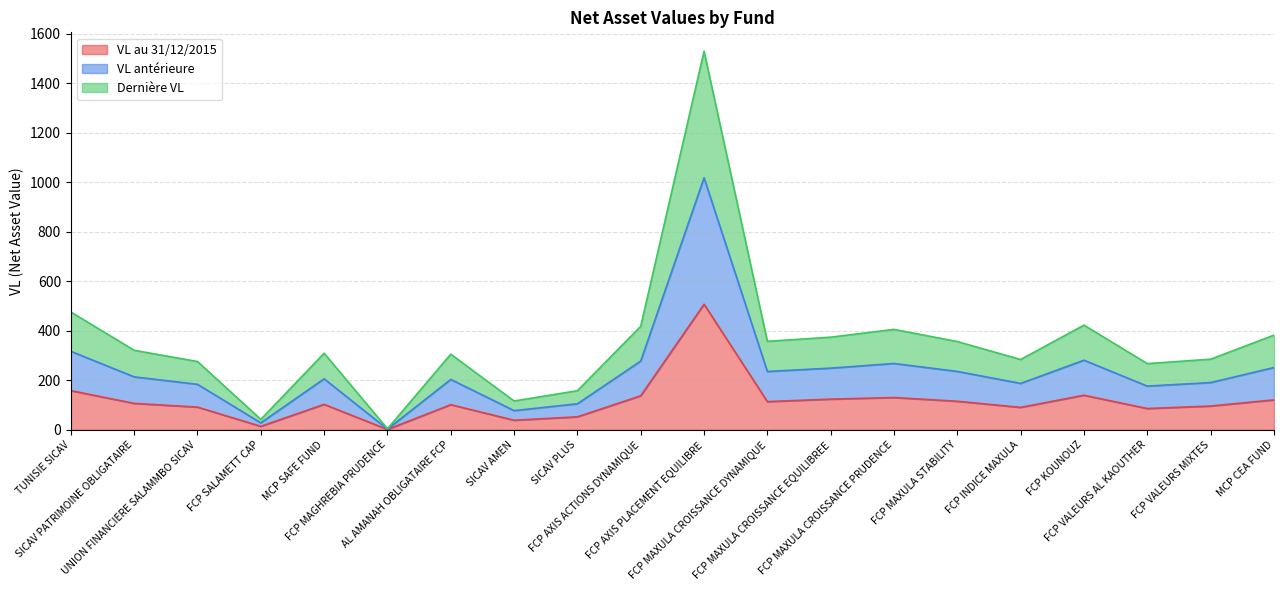

True or false: VL antérieure and Dernière VL cross at least once.

False